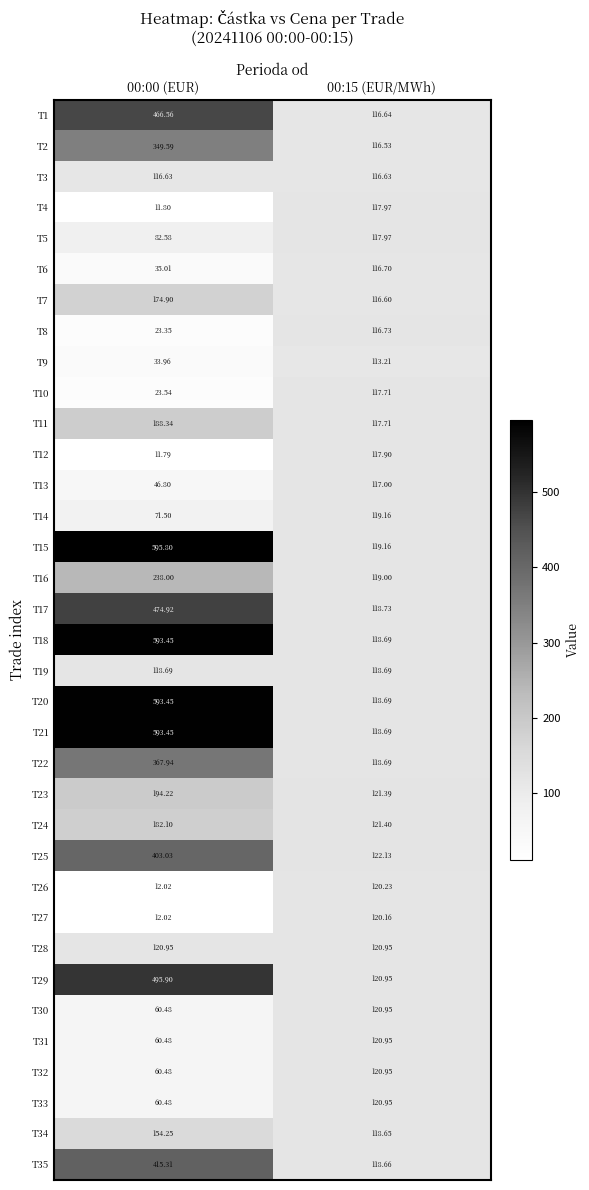

Is the value of T28 at 00:00 (EUR) greater than the value of T25 at 00:15 (EUR/MWh)?

No